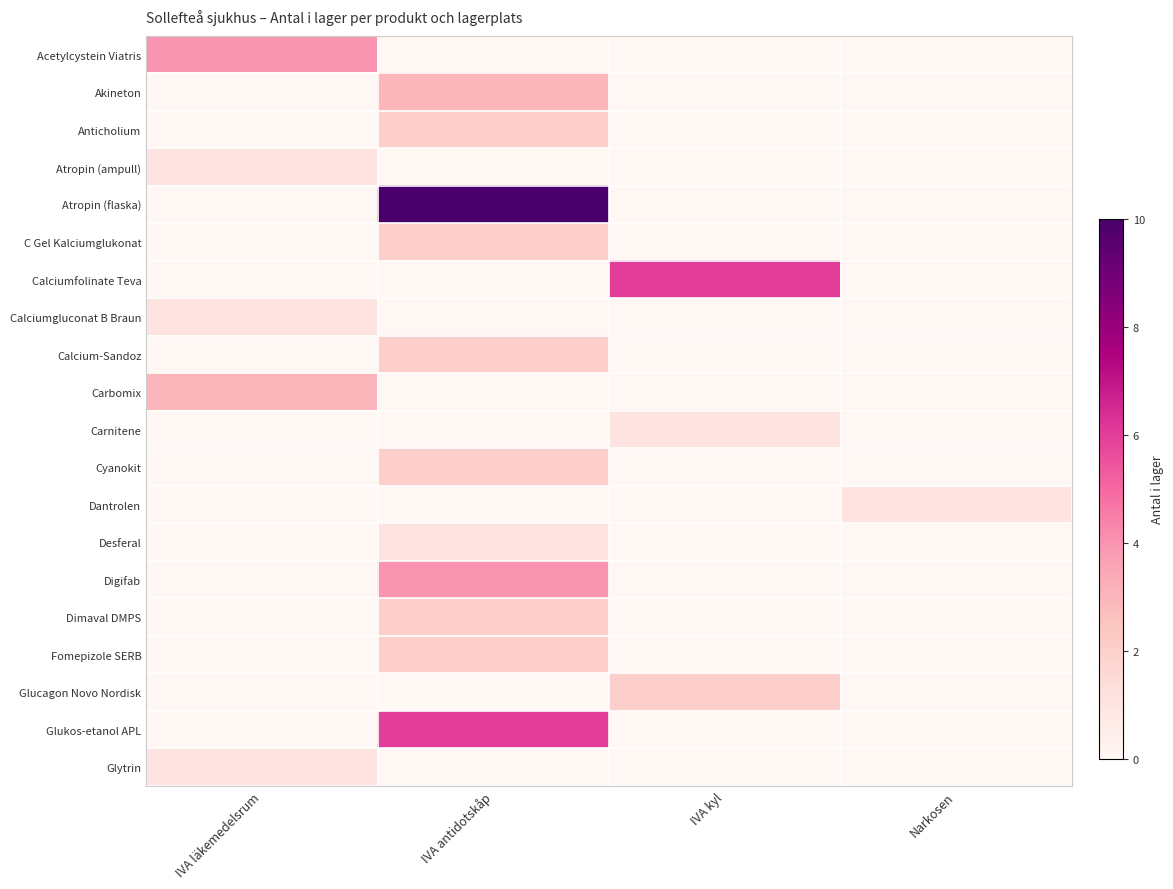

Which has a higher value, IVA kyl or IVA läkemedelsrum?

IVA läkemedelsrum